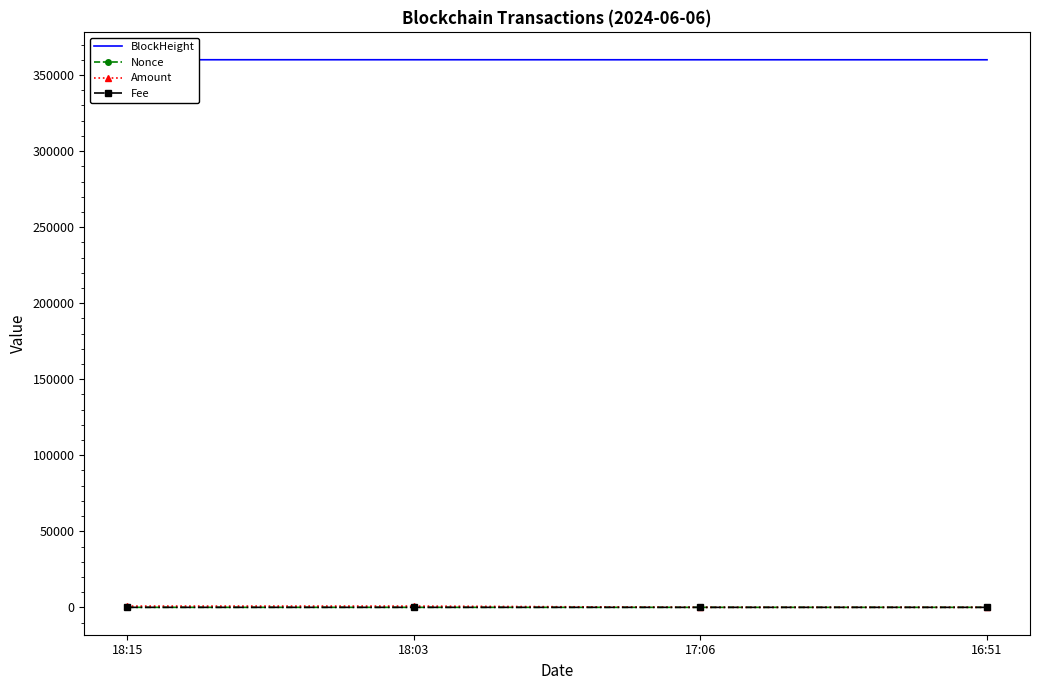

True or false: Amount and Nonce cross at least once.

False